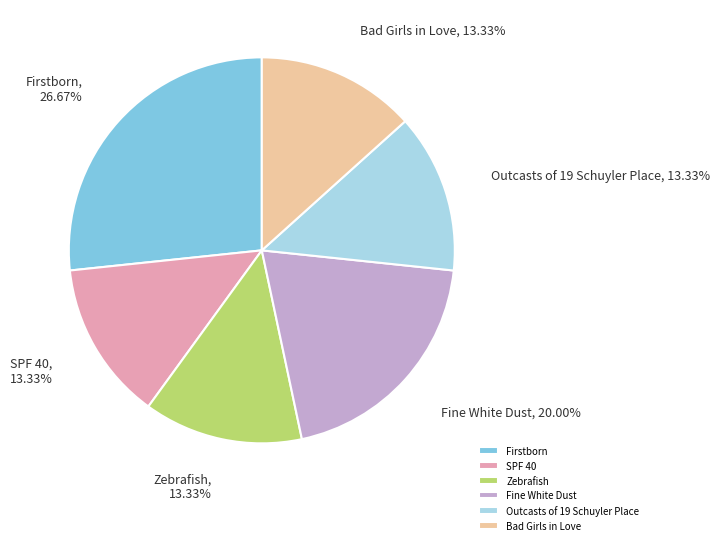

Is there any slice that represents more than half of the pie?

No